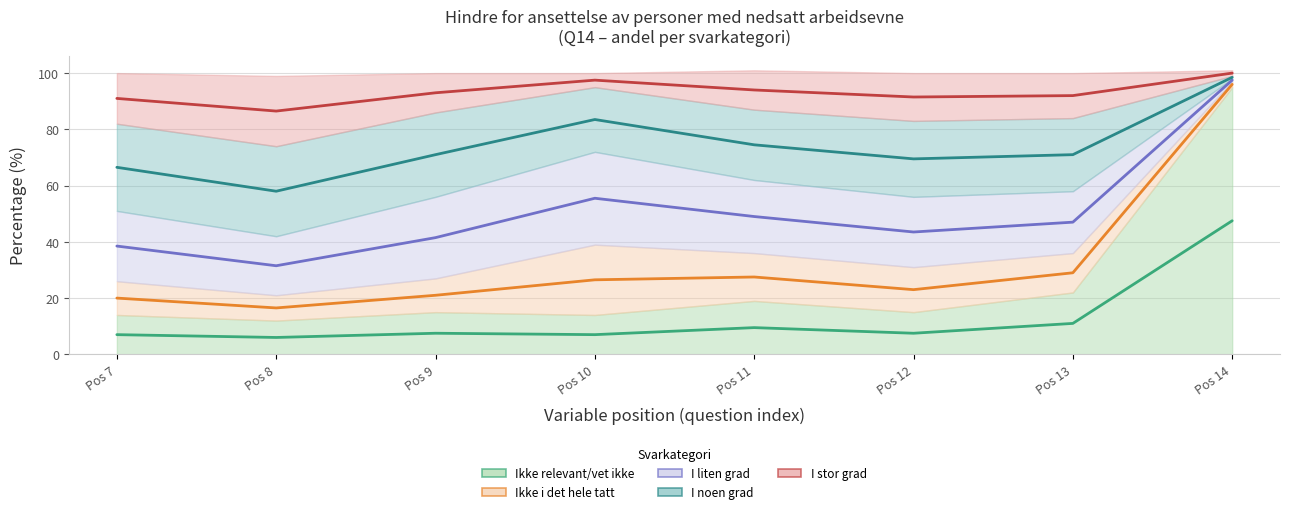

What is the difference between the maximum and minimum values in the I stor grad series?

13.5